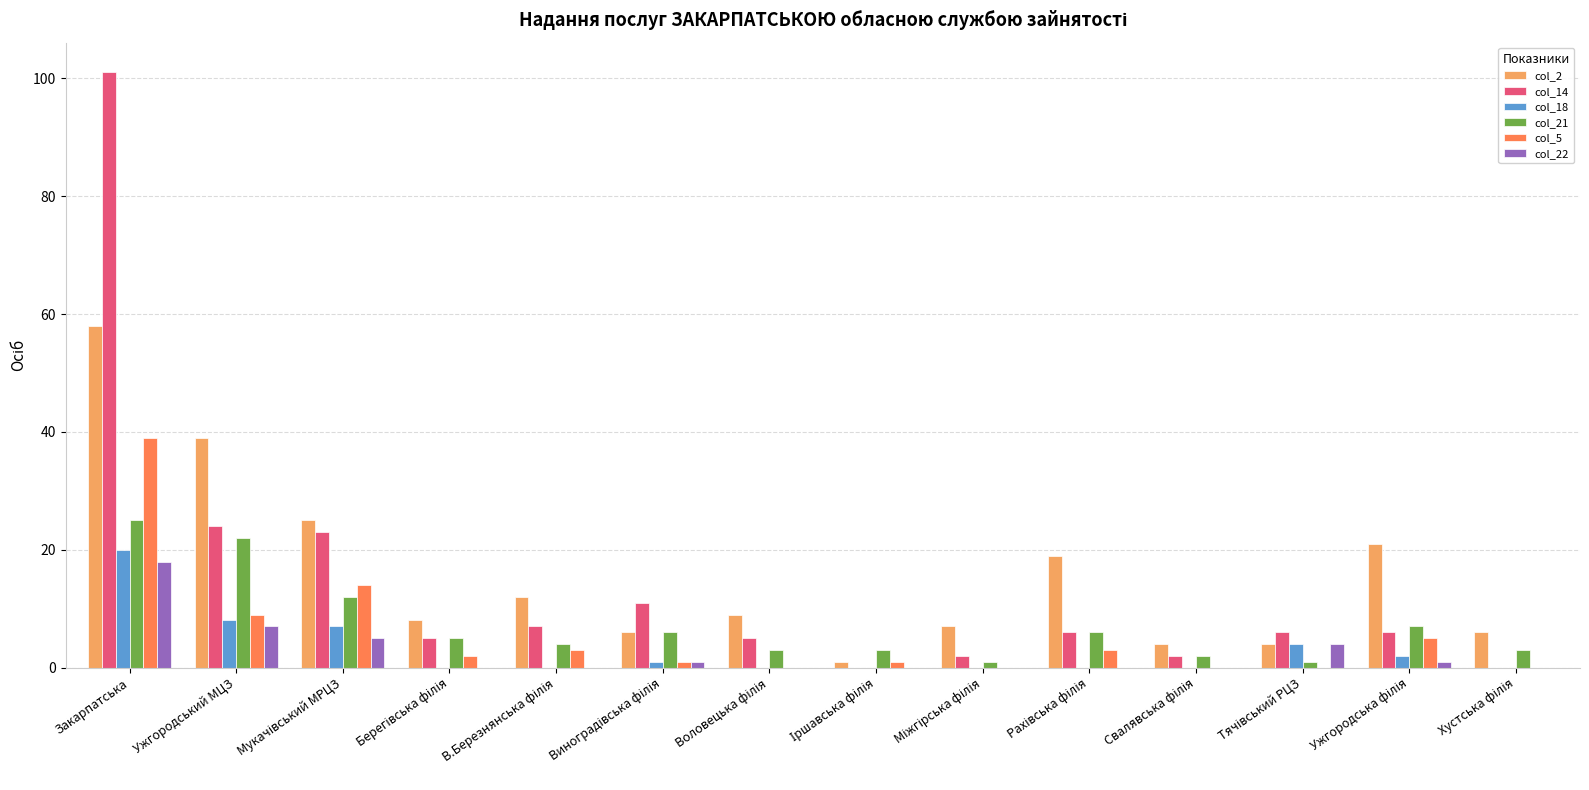

What is the maximum value shown in the chart?

101